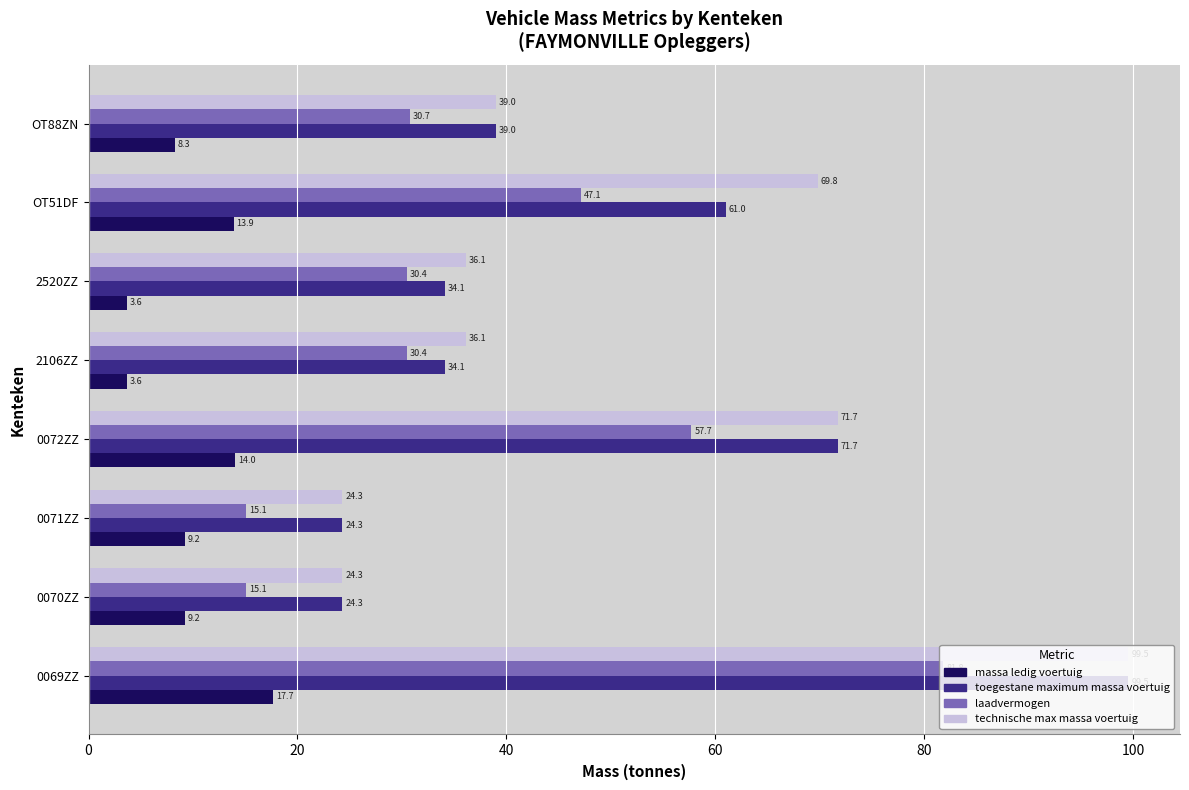

What is the spread (max minus min) of values at 0069ZZ?

81.8